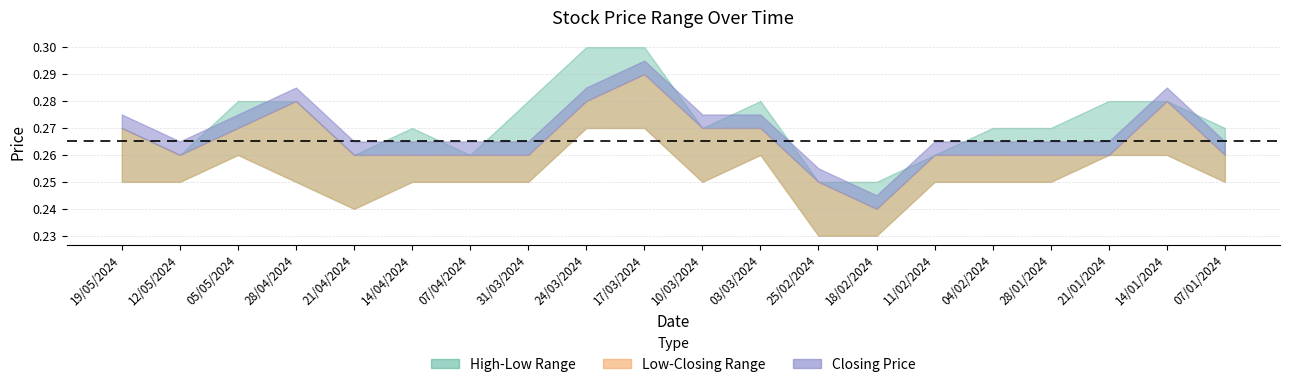

What position from the right is 21/01/2024?

3